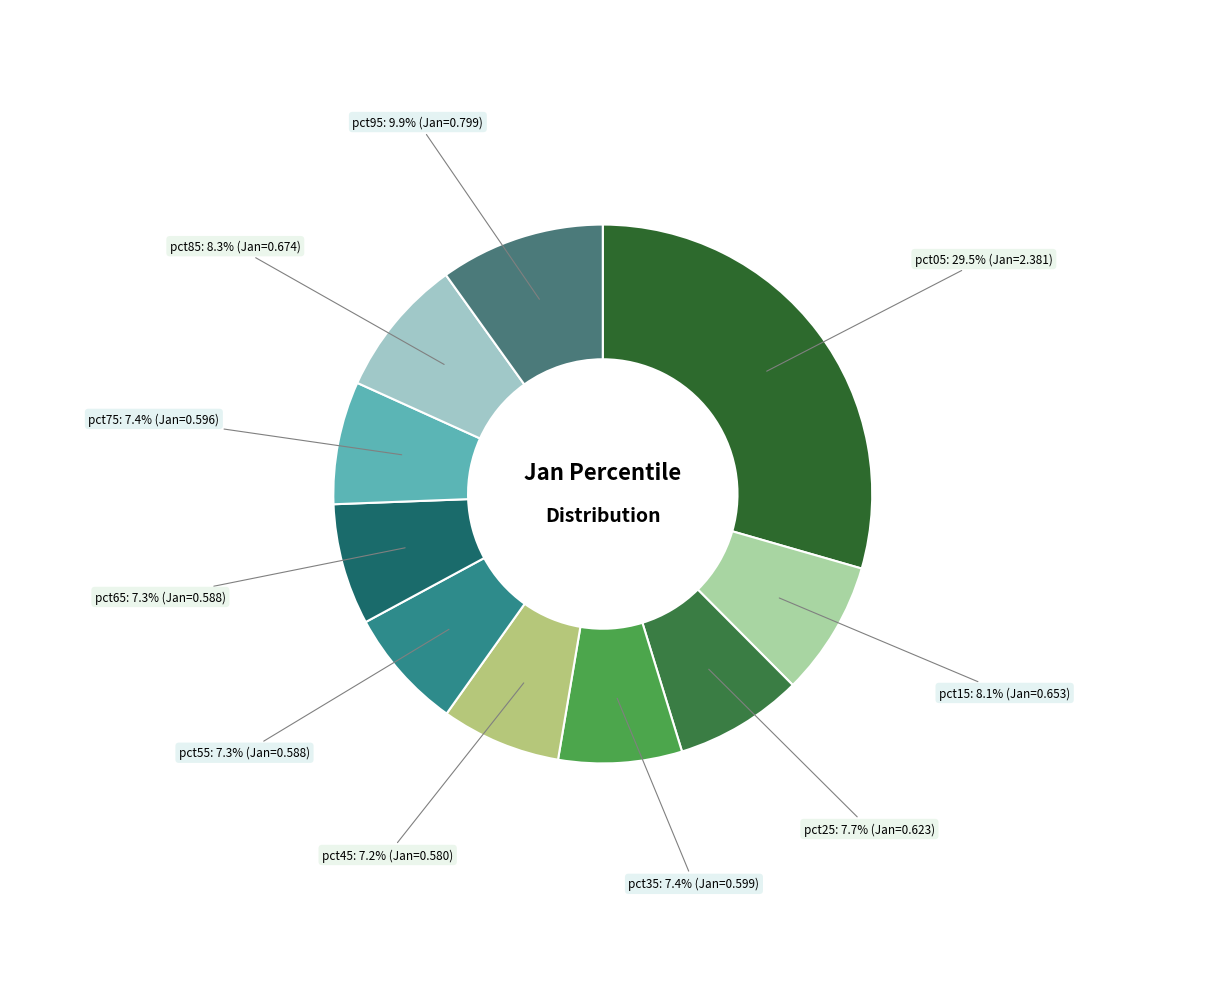

Which slice is the largest?

pct05